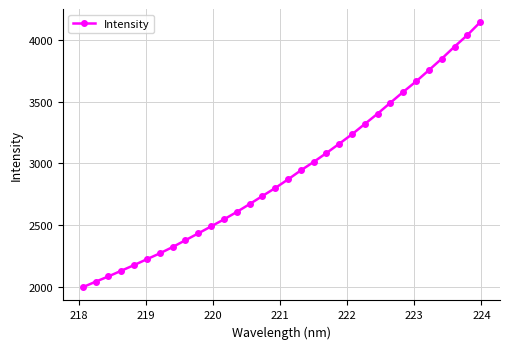

What is the maximum value shown in the chart?

4143.2